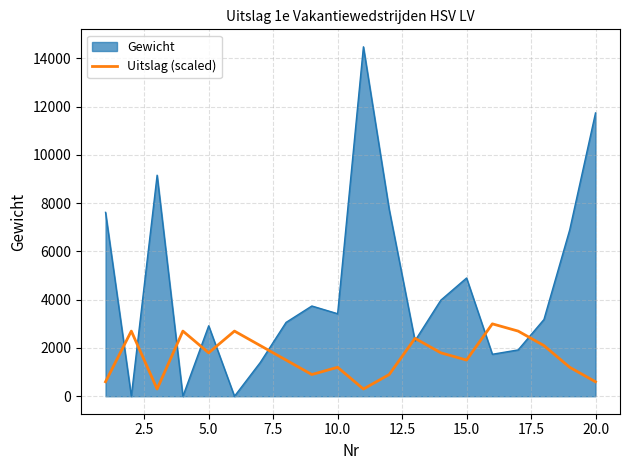

What is the greatest value displayed?

14480